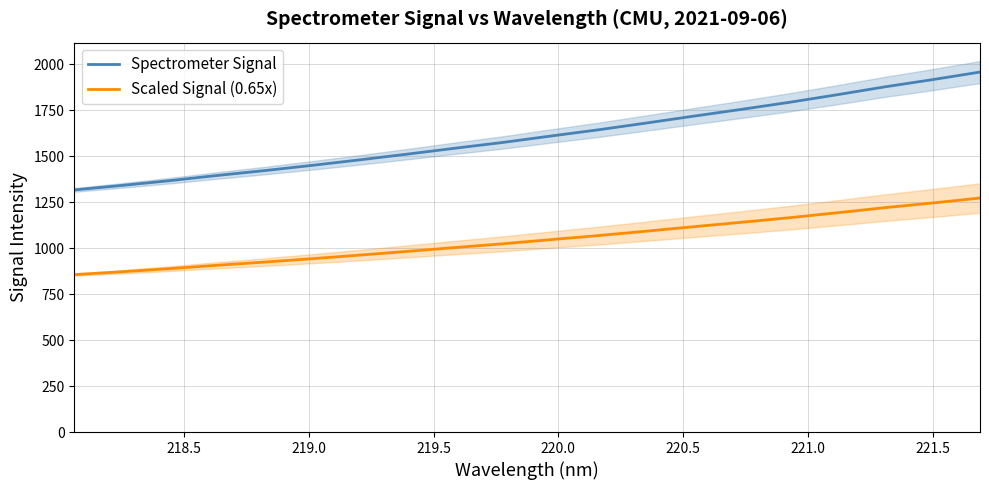

True or false: Spectrometer Signal and Scaled Signal (0.65x) intersect in this chart.

False